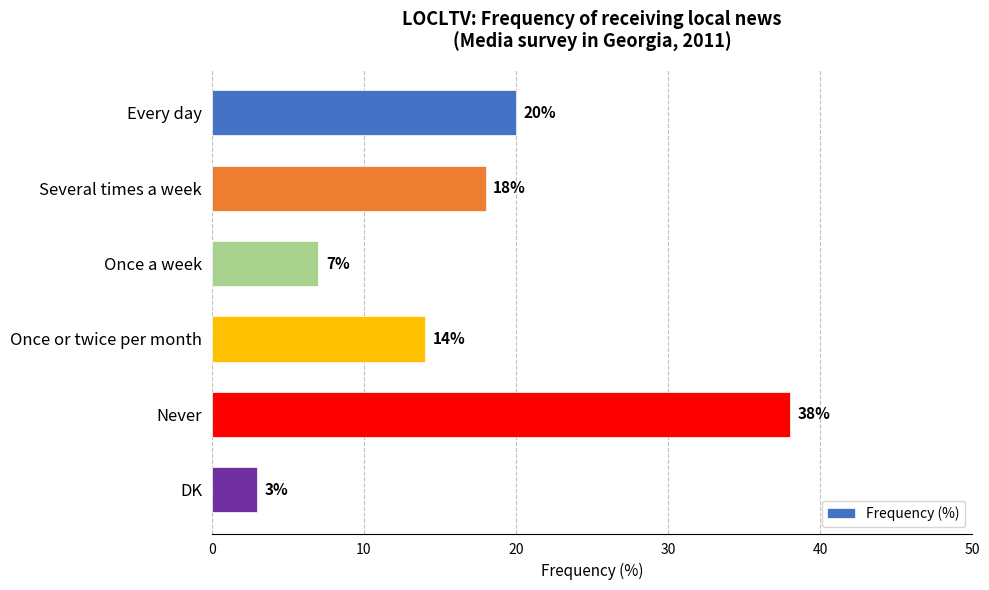

Which category has the lowest value across all series?

DK